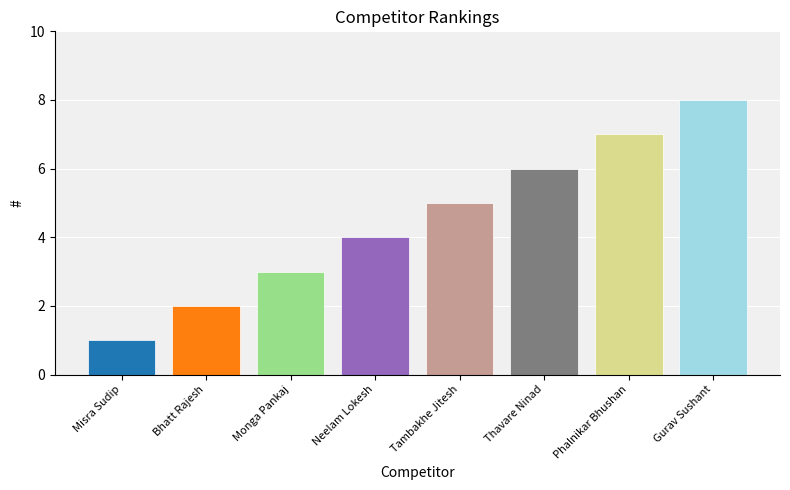

Reading right to left, what are all the values shown in this chart?

Gurav Sushant=8	Phalnikar Bhushan=7	Thavare Ninad=6	Tambakhe Jitesh=5	Neelam Lokesh=4	Monga Pankaj=3	Bhatt Rajesh=2	Misra Sudip=1